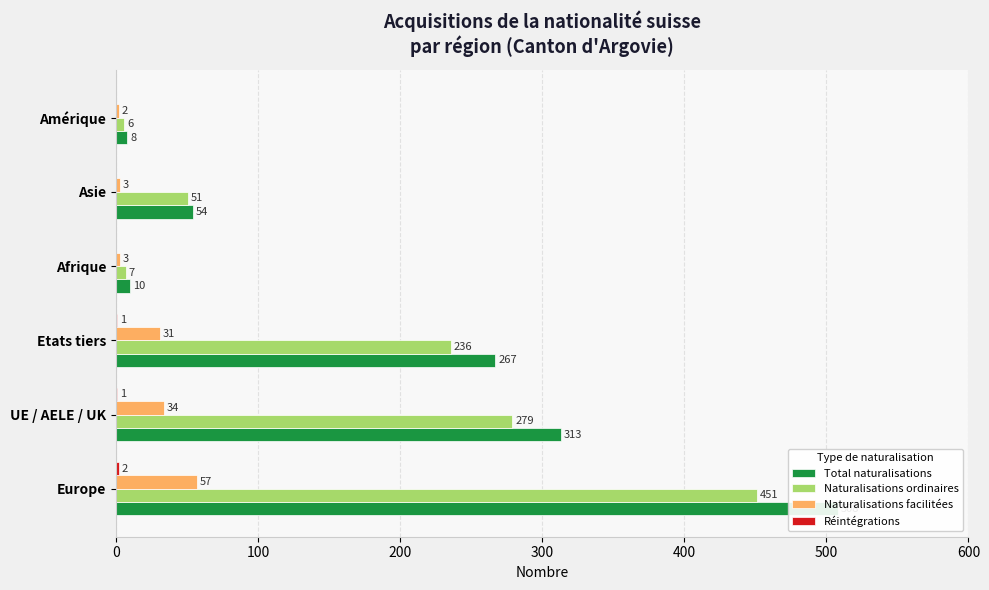

How many bars are there in total?

24